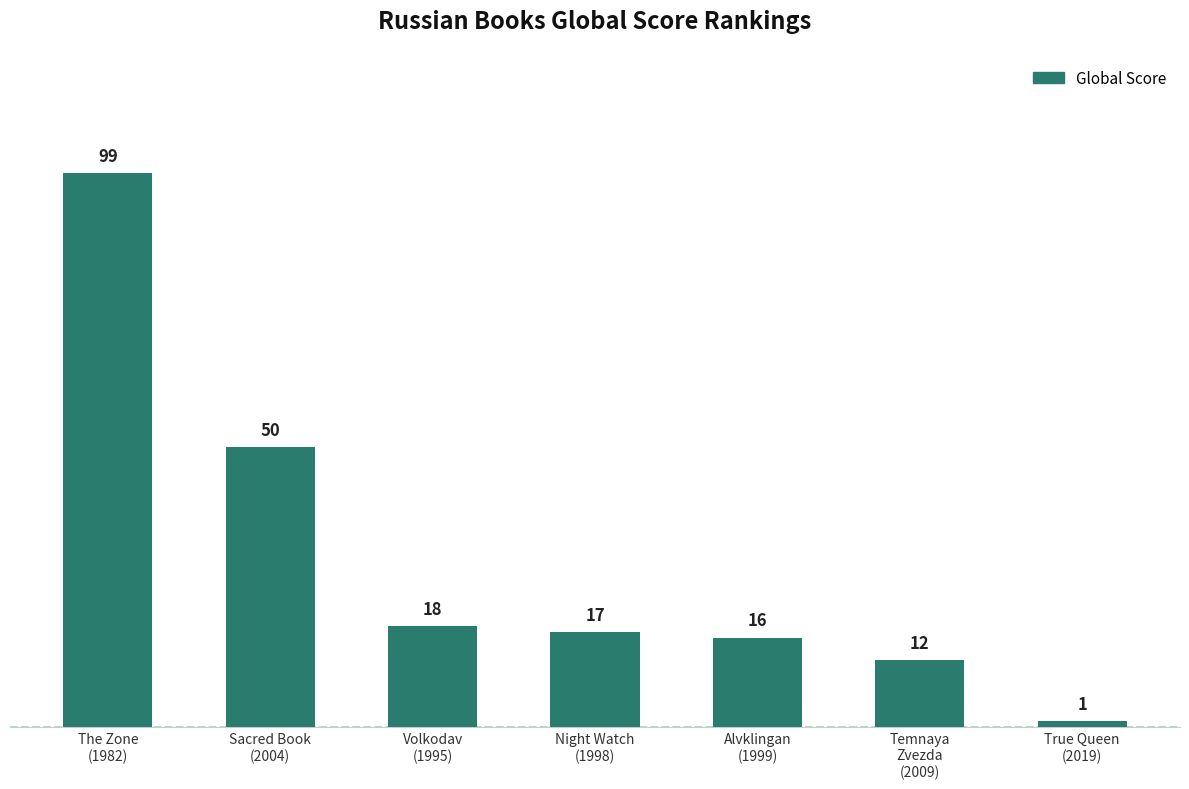

Between The Zone
(1982) and Volkodav
(1995), which is larger?

The Zone
(1982)